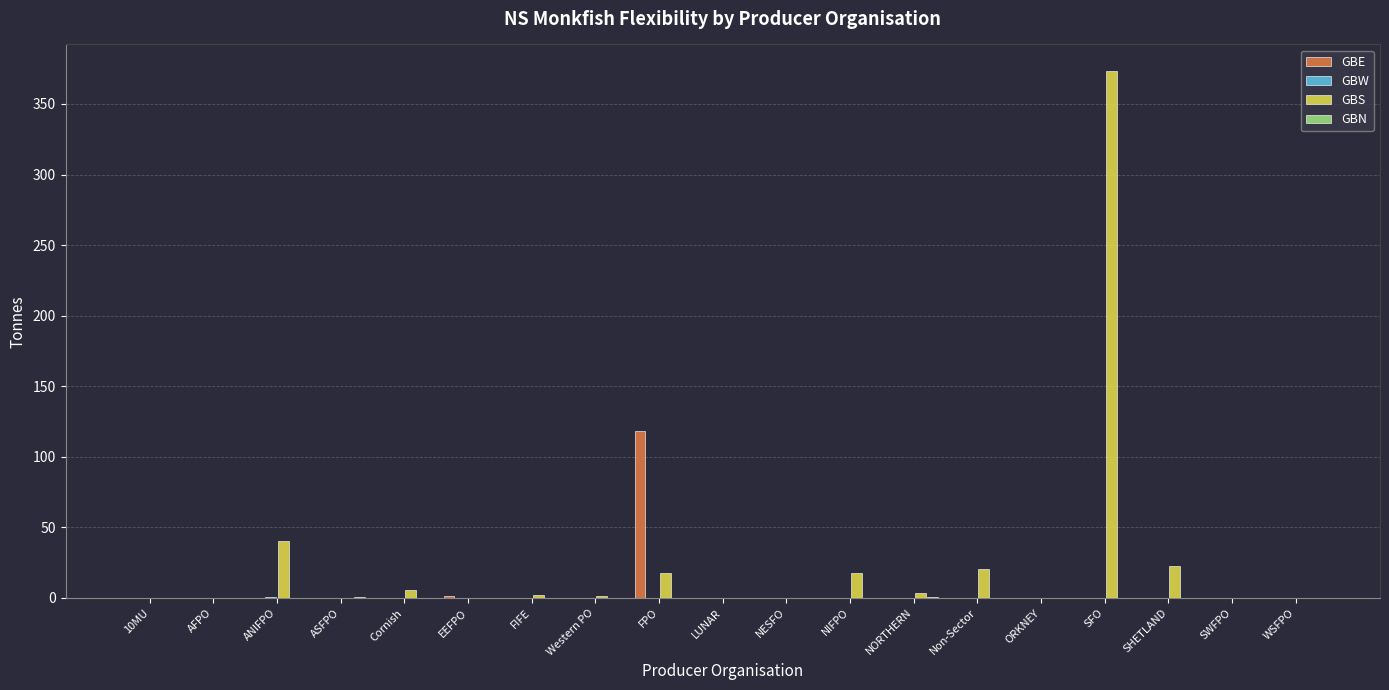

Is it true that GBE equals 0.0 at LUNAR?

True